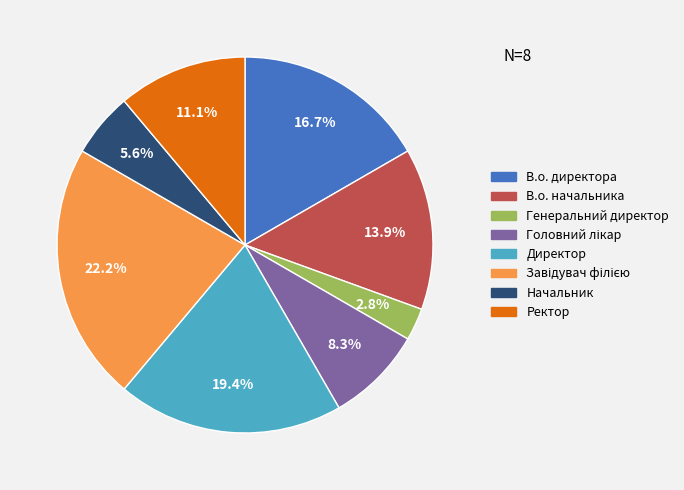

To the nearest percent, what portion does В.о. директора represent?

17%